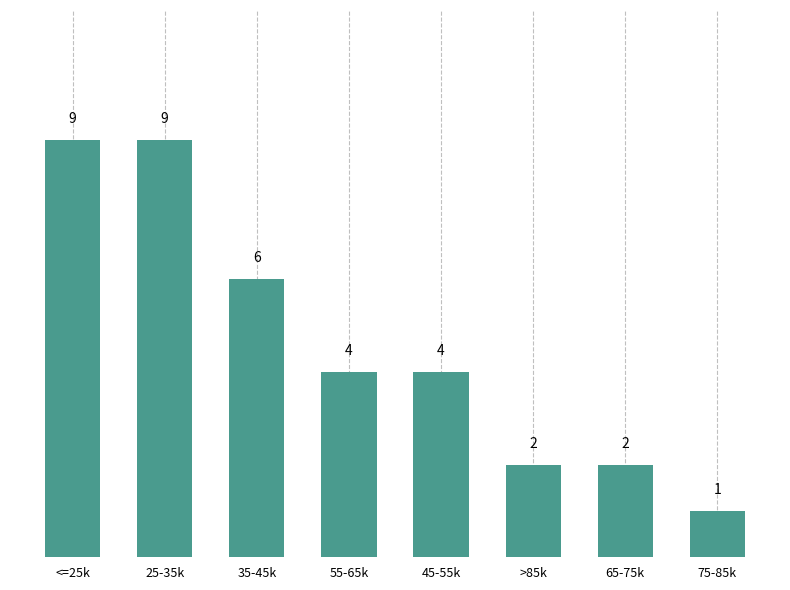

Where does the data first go above 4?

<=25k